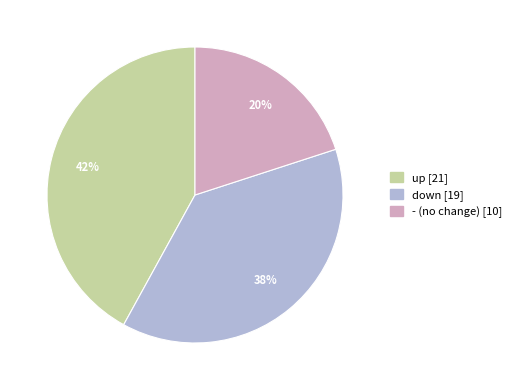

How many segments does this pie chart have?

3